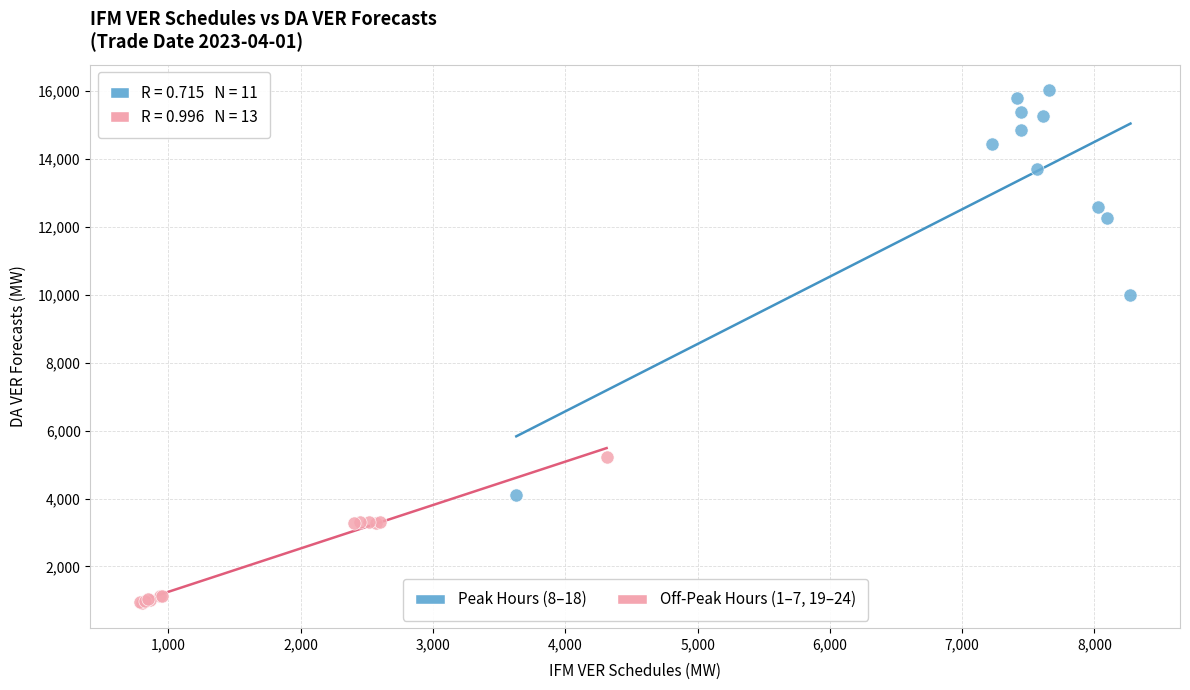

Which series has the widest spread of Y values?

Peak Hours (8–18)